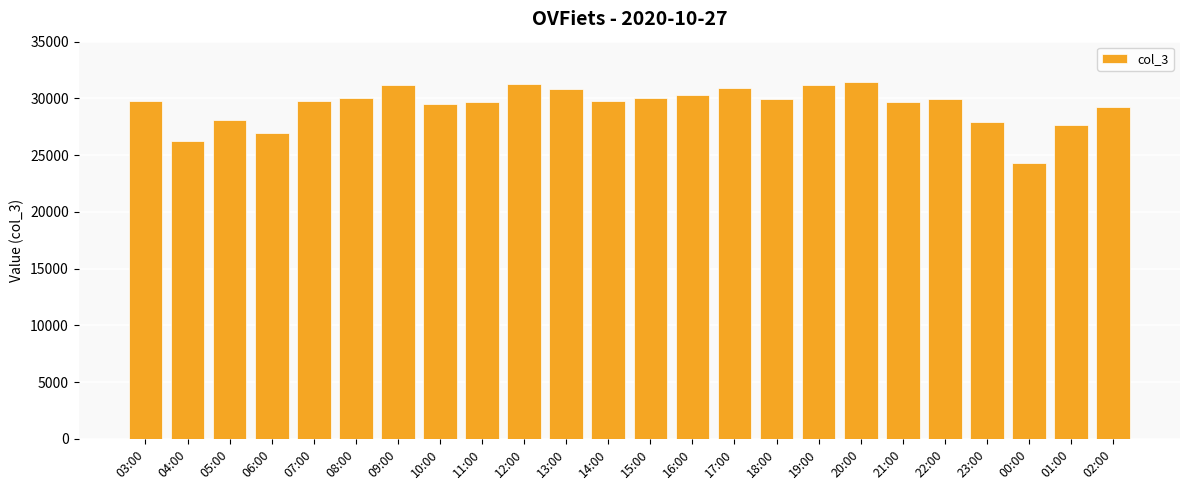

What is the greatest value displayed?

31463